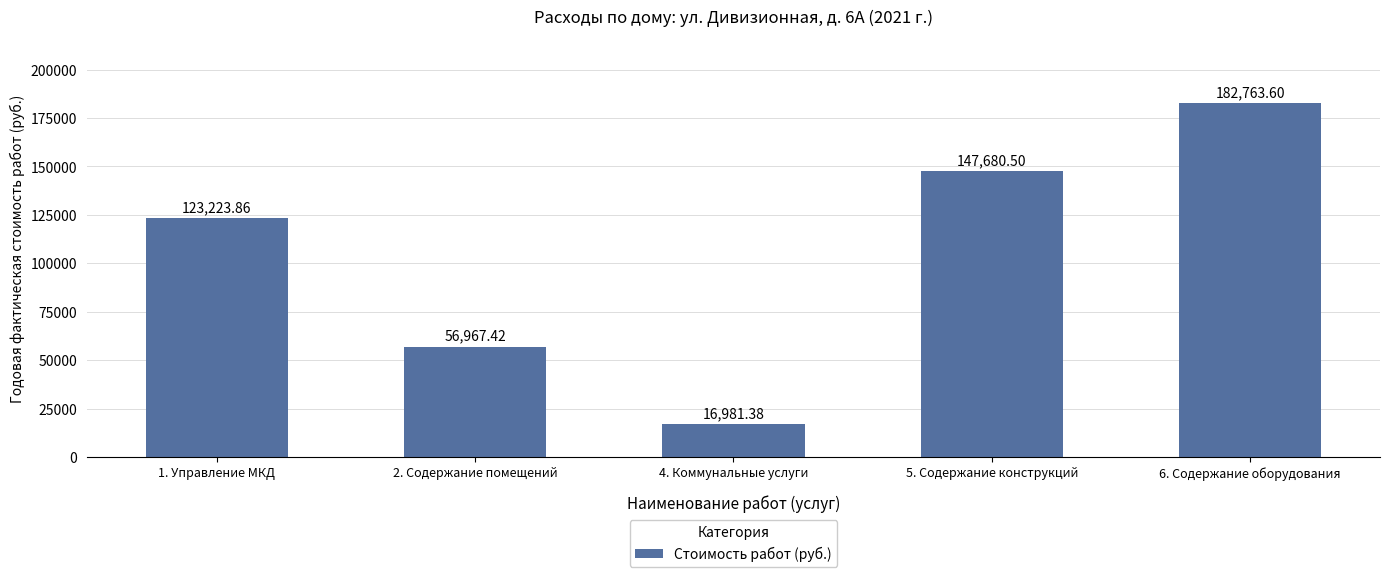

Reading right to left, extract all data points from this chart.

182763.6	147680.5	16981.4	56967.4	123223.9